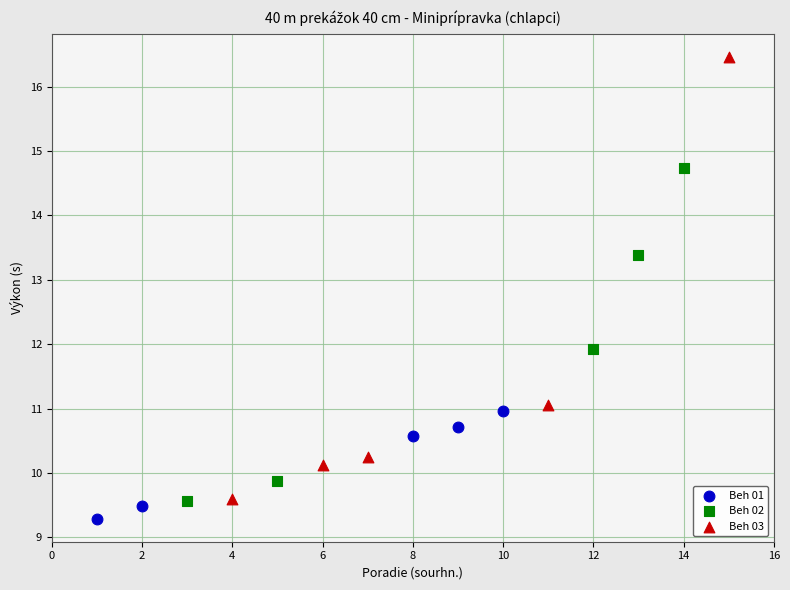

Which series contains the highest Y value?

Beh 03